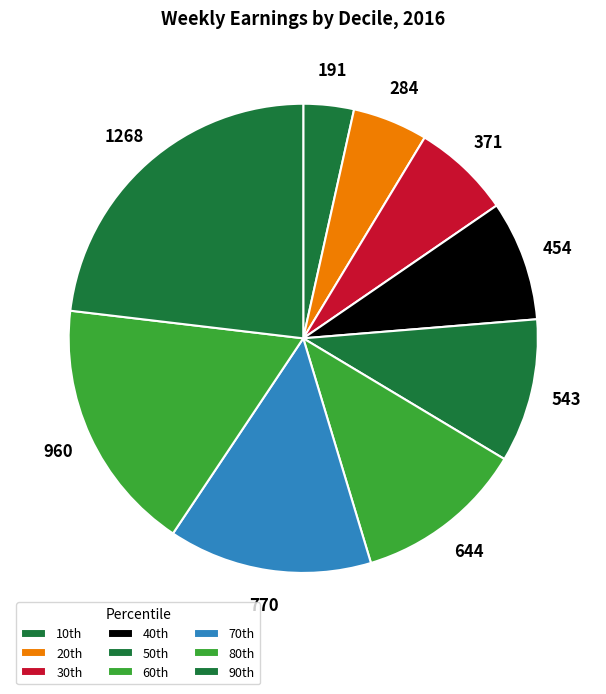

Count the number of slices in the pie.

9